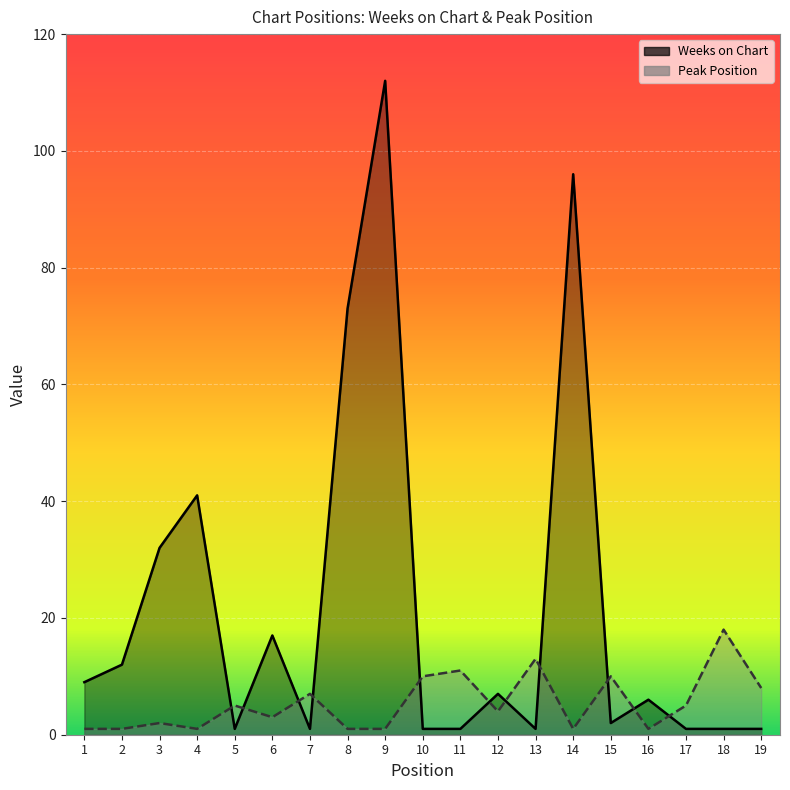

What is the approximate value of Peak Position at 2?

1